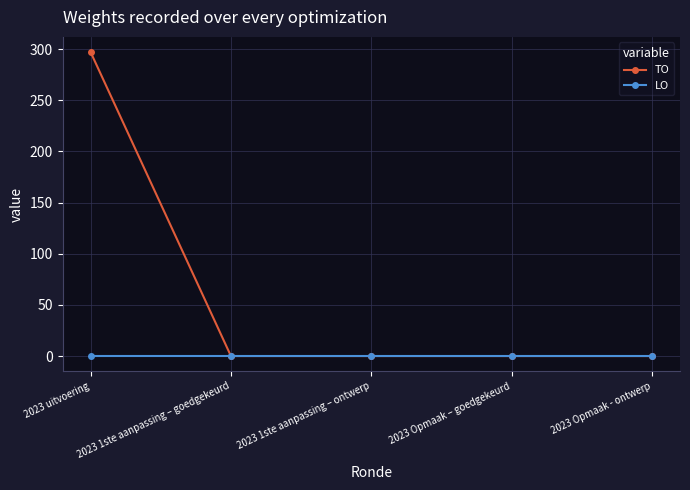

What is the label of the 1st point from the left?

2023 uitvoering